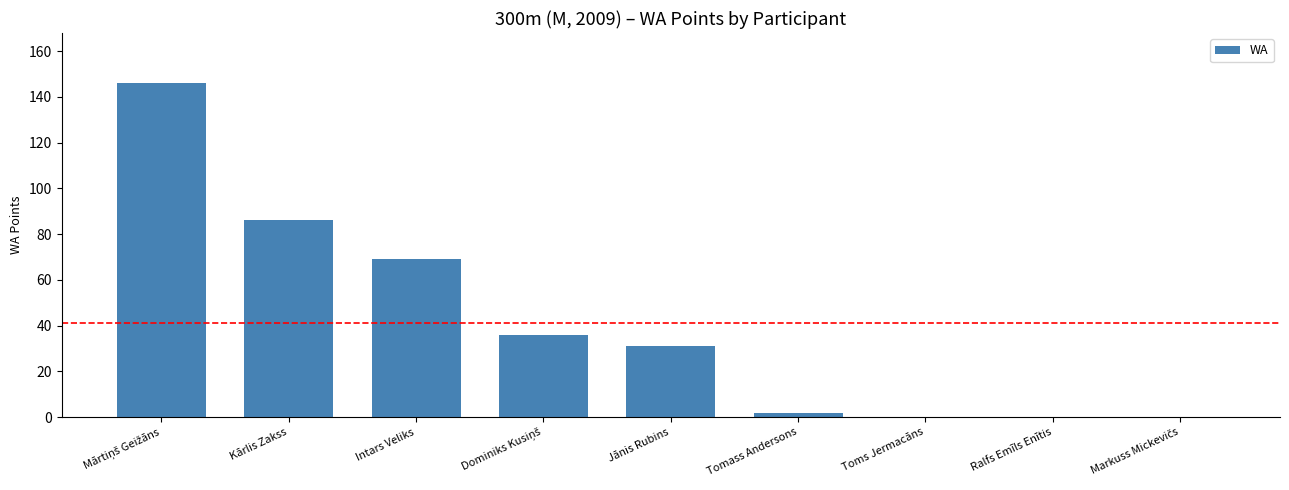

What is the sum of all values?

370